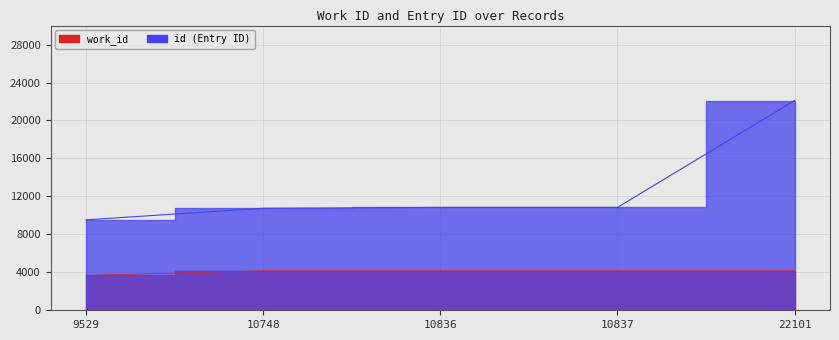

True or false: id and work_id intersect in this chart.

False